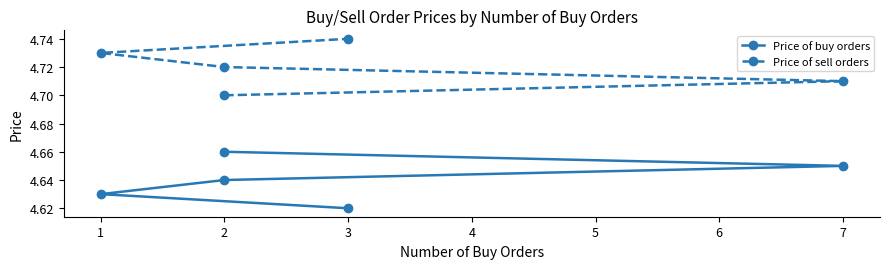

True or false: Price of sell orders and Price of buy orders intersect in this chart.

False